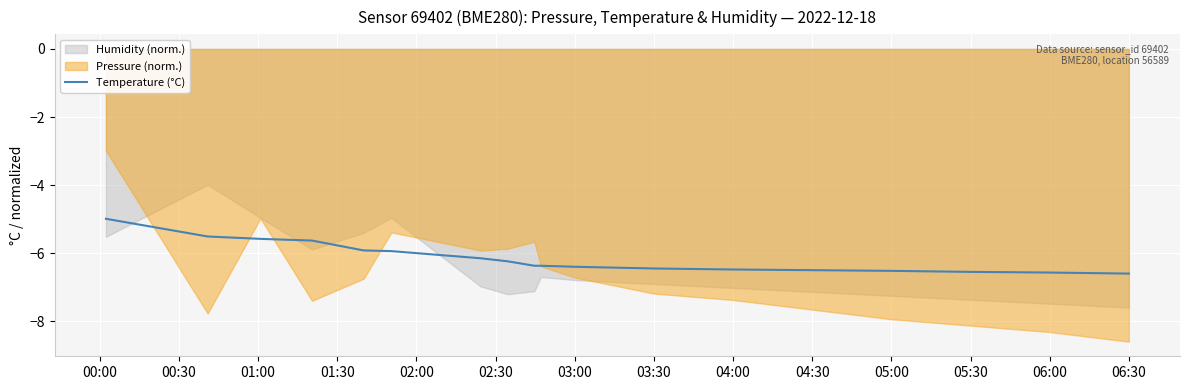

What is the minimum value for Temperature (°C)?

-6.6